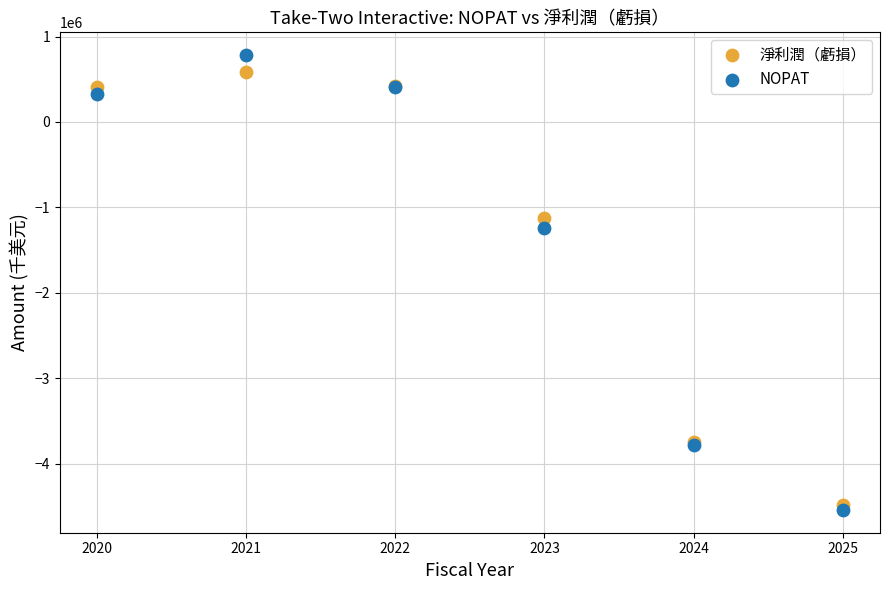

Across all series, what Y value is closest to -1878718?

-1240989